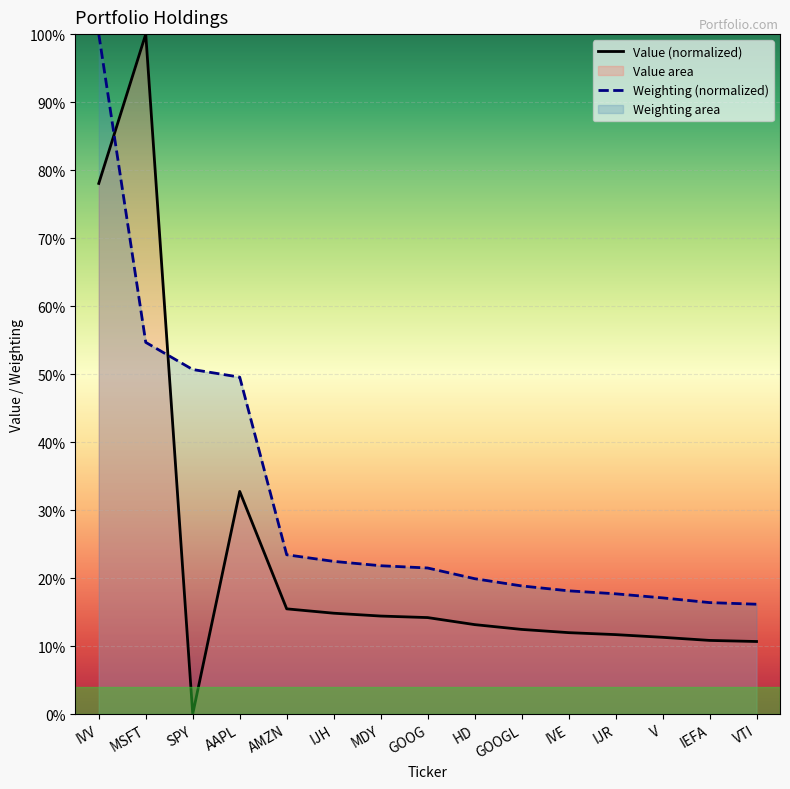

The Value series shows 20.4 at GOOG. True or false?

False